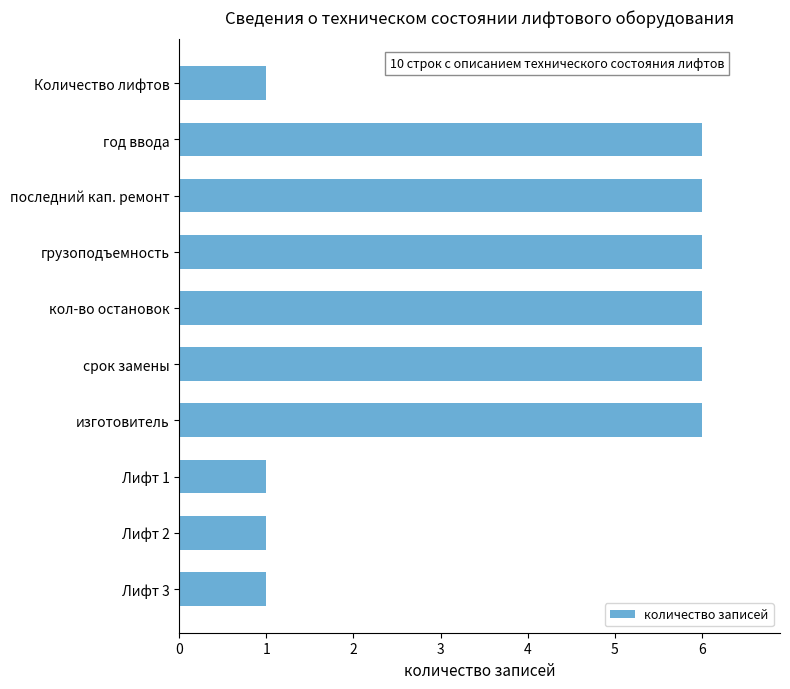

Does the chart contain any negative values?

No